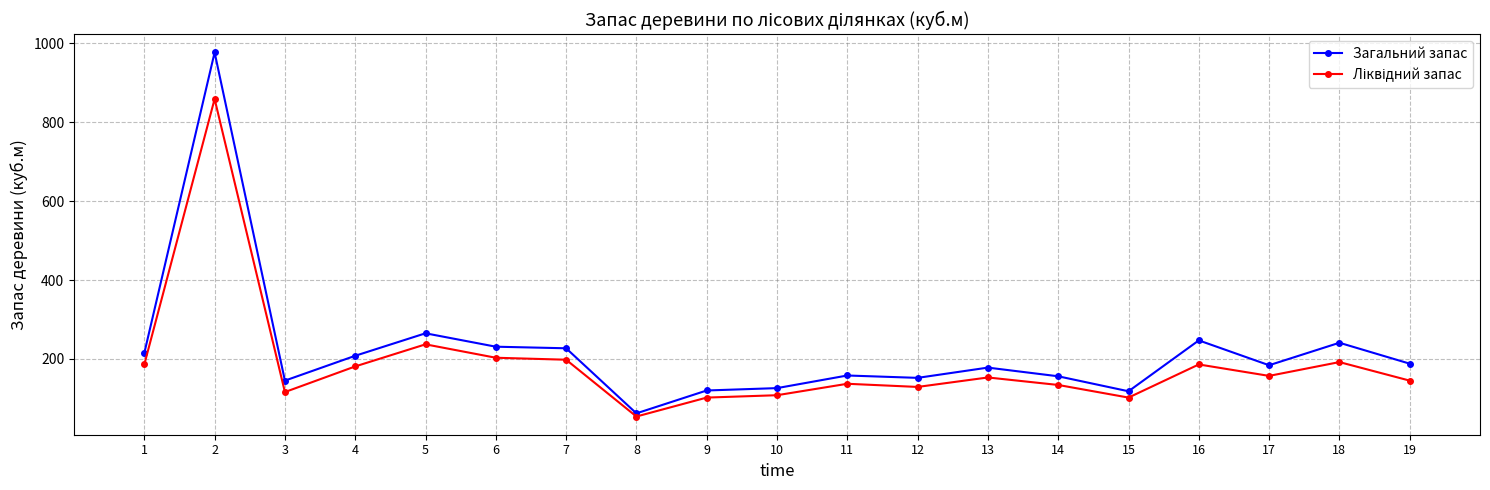

Which series has the widest spread of values?

Загальний запас